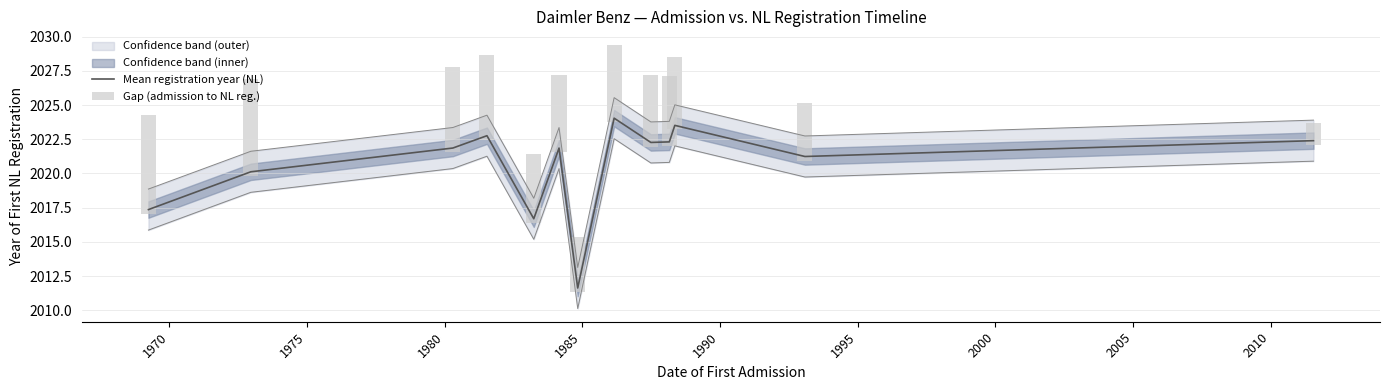

Which series has the largest total across all categories?

Mean registration year (NL)